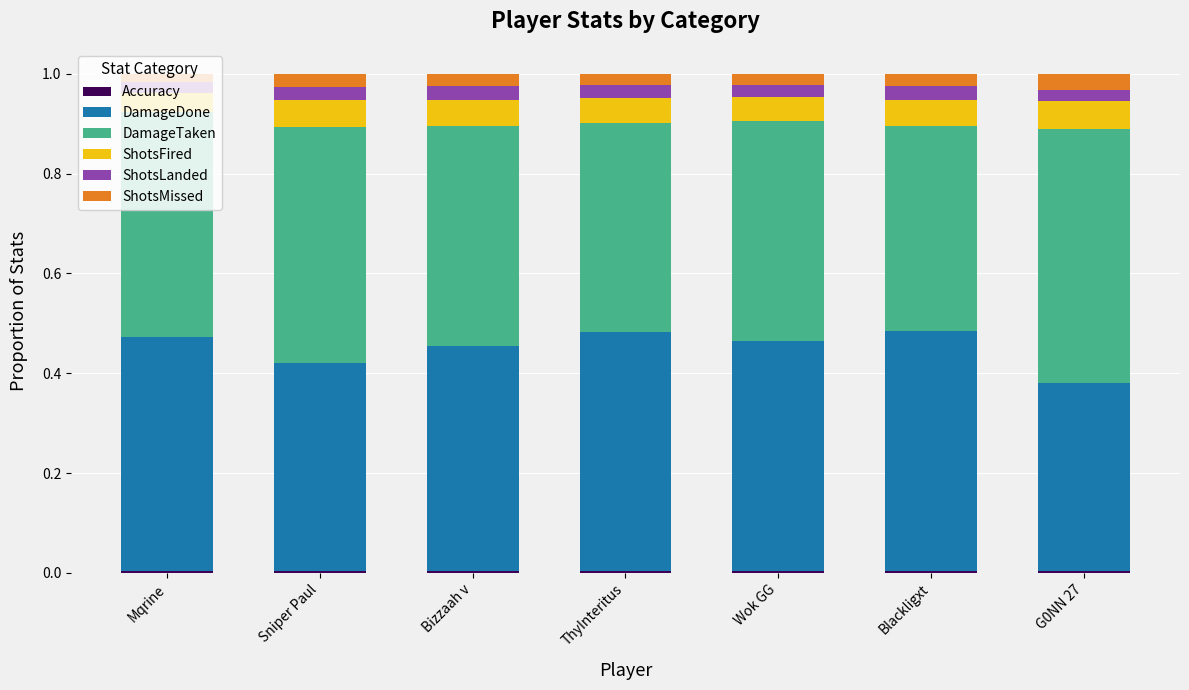

How many distinct data groups are displayed?

6